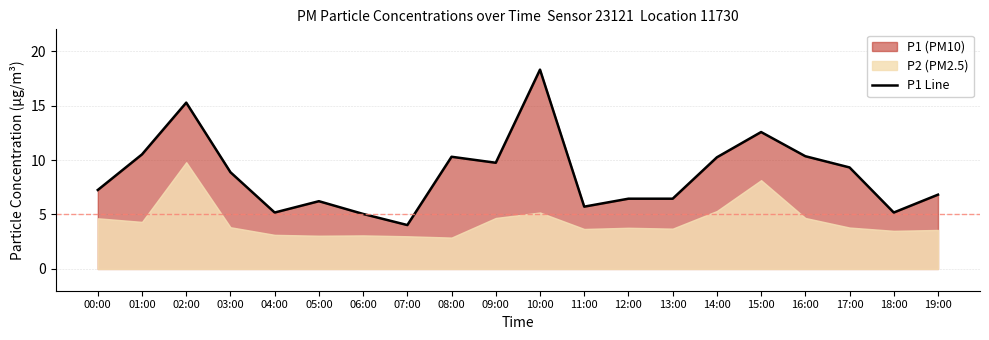

Reading left to right, list all the values displayed in this chart.

00:00=7.2	01:00=10.5	02:00=15.3	03:00=8.9	04:00=5.2	05:00=6.2	06:00=5.0	07:00=4.0	08:00=10.3	09:00=9.8	10:00=18.3	11:00=5.7	12:00=6.5	13:00=6.5	14:00=10.2	15:00=12.6	16:00=10.3	17:00=9.3	18:00=5.2	19:00=6.8